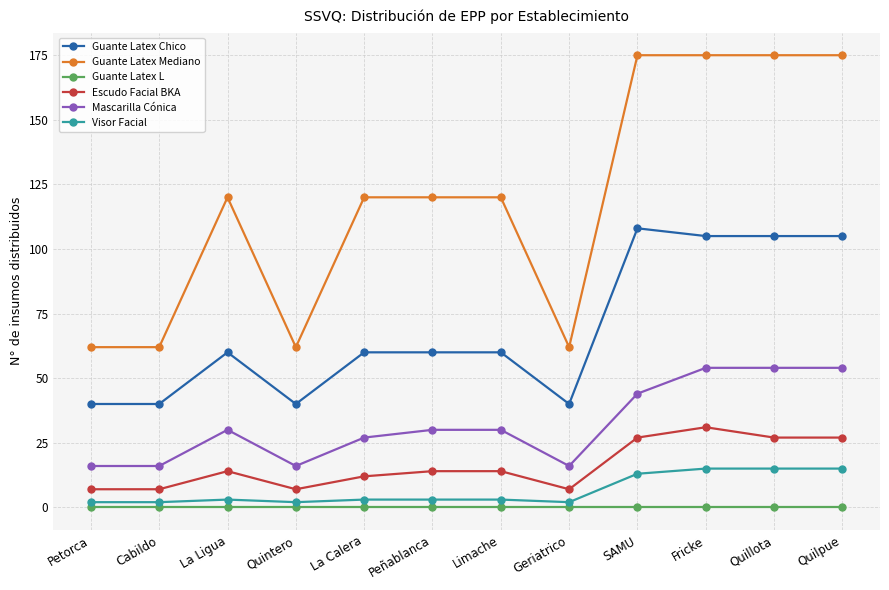

The value of Guante Latex Mediano at La Ligua is 191. True or false?

False